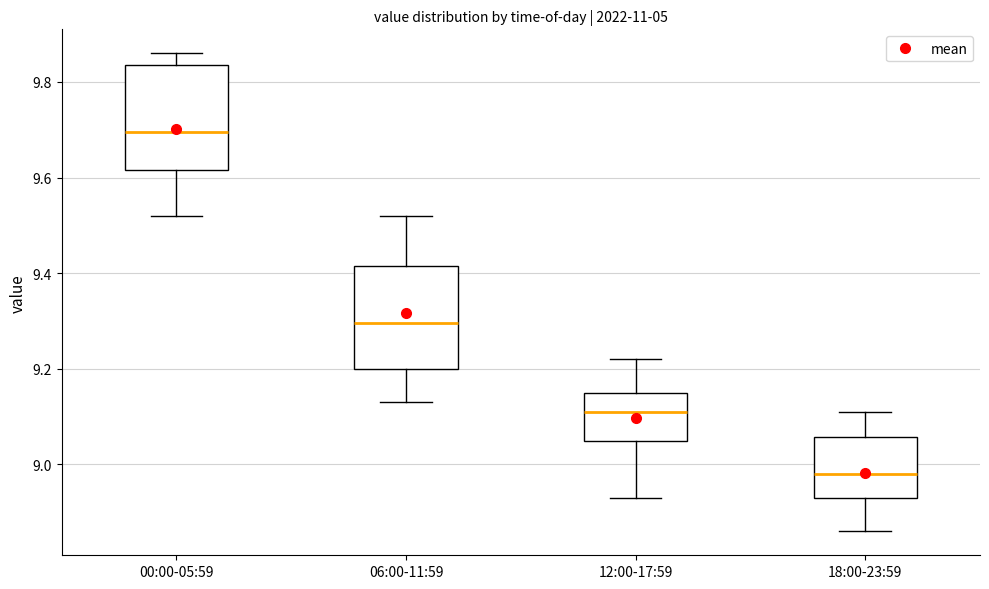

Which box's median line is the lowest?

18:00-23:59